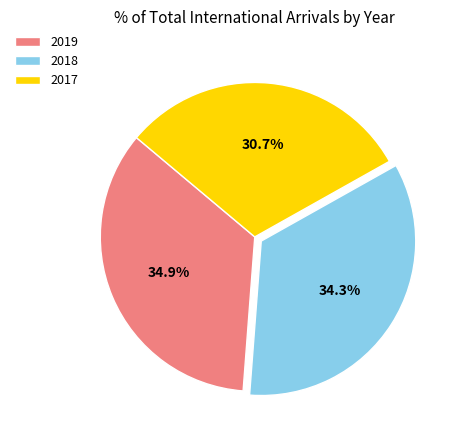

To the nearest percent, what portion does 2018 represent?

34%